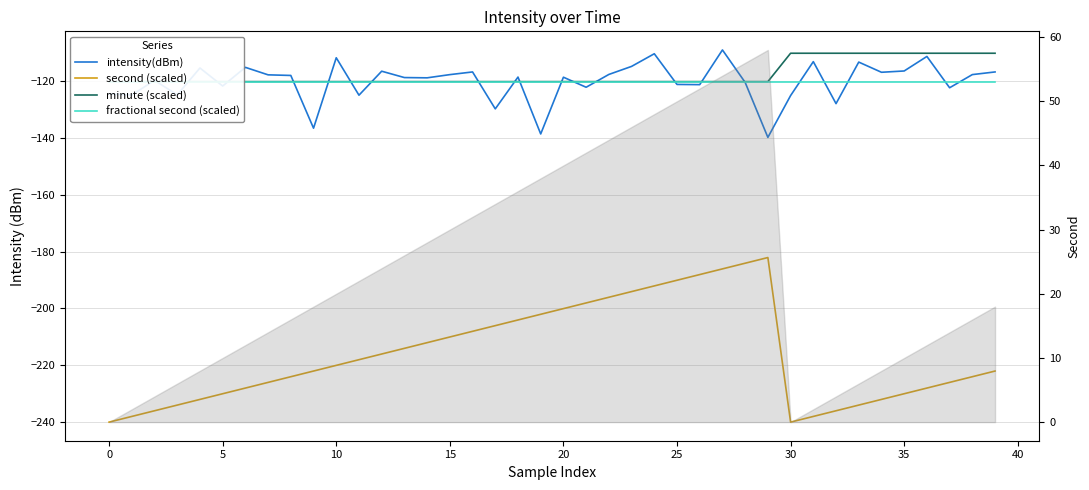

Which label corresponds to the largest value in the chart?

27